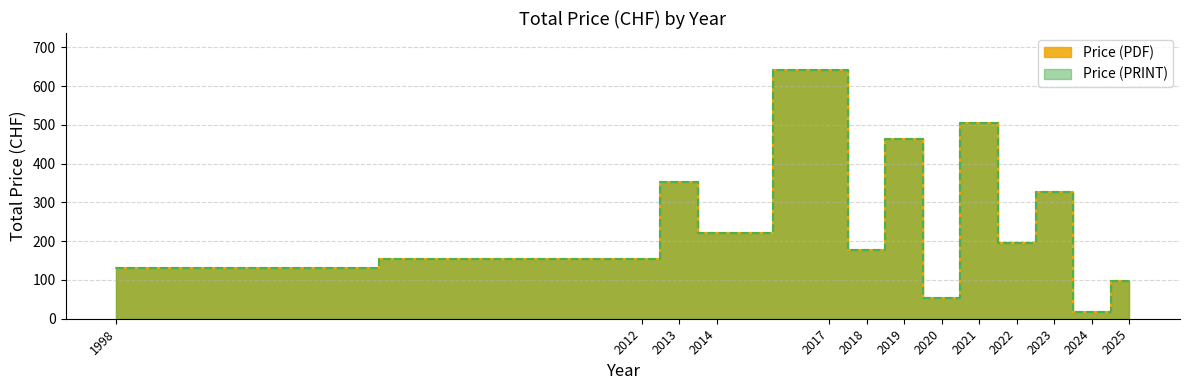

Between 2025 and 1998, which is larger?

1998